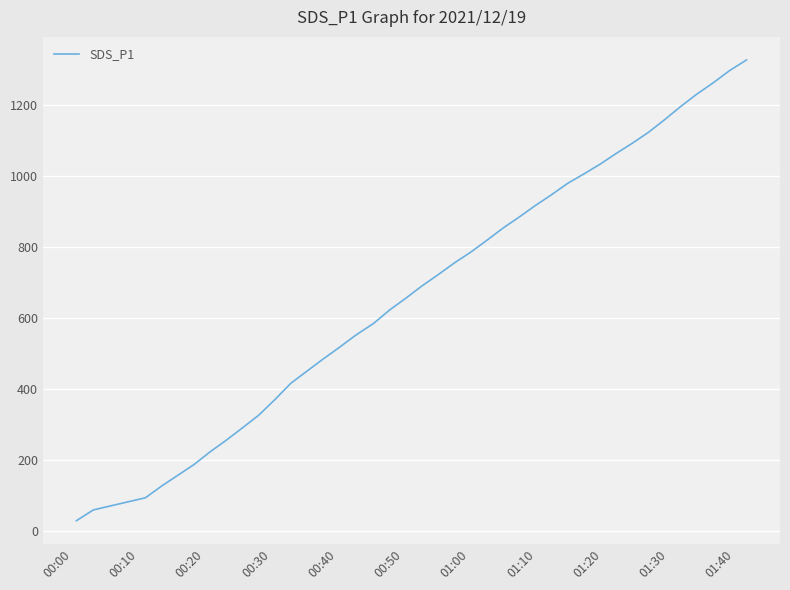

What is the greatest value displayed?

1328.0